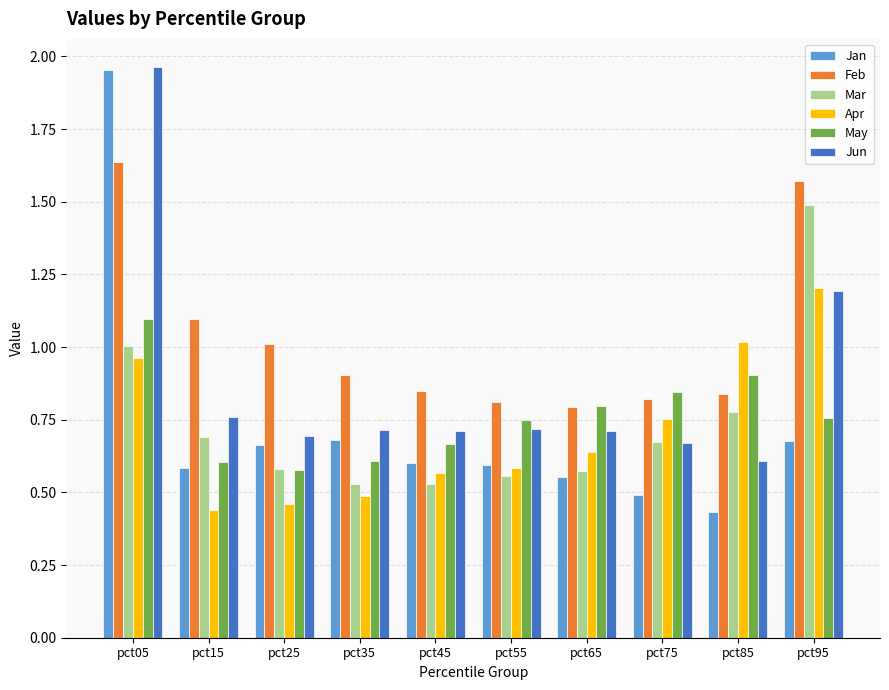

Is the value of Feb at pct15 greater than the value of May at pct65?

Yes